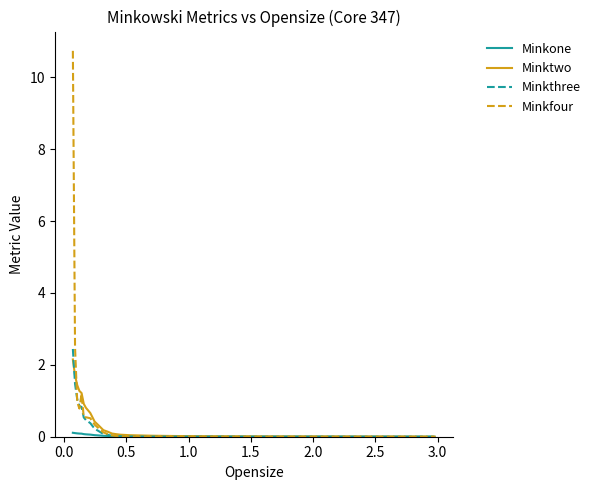

Which series has the widest spread of values?

Minkfour